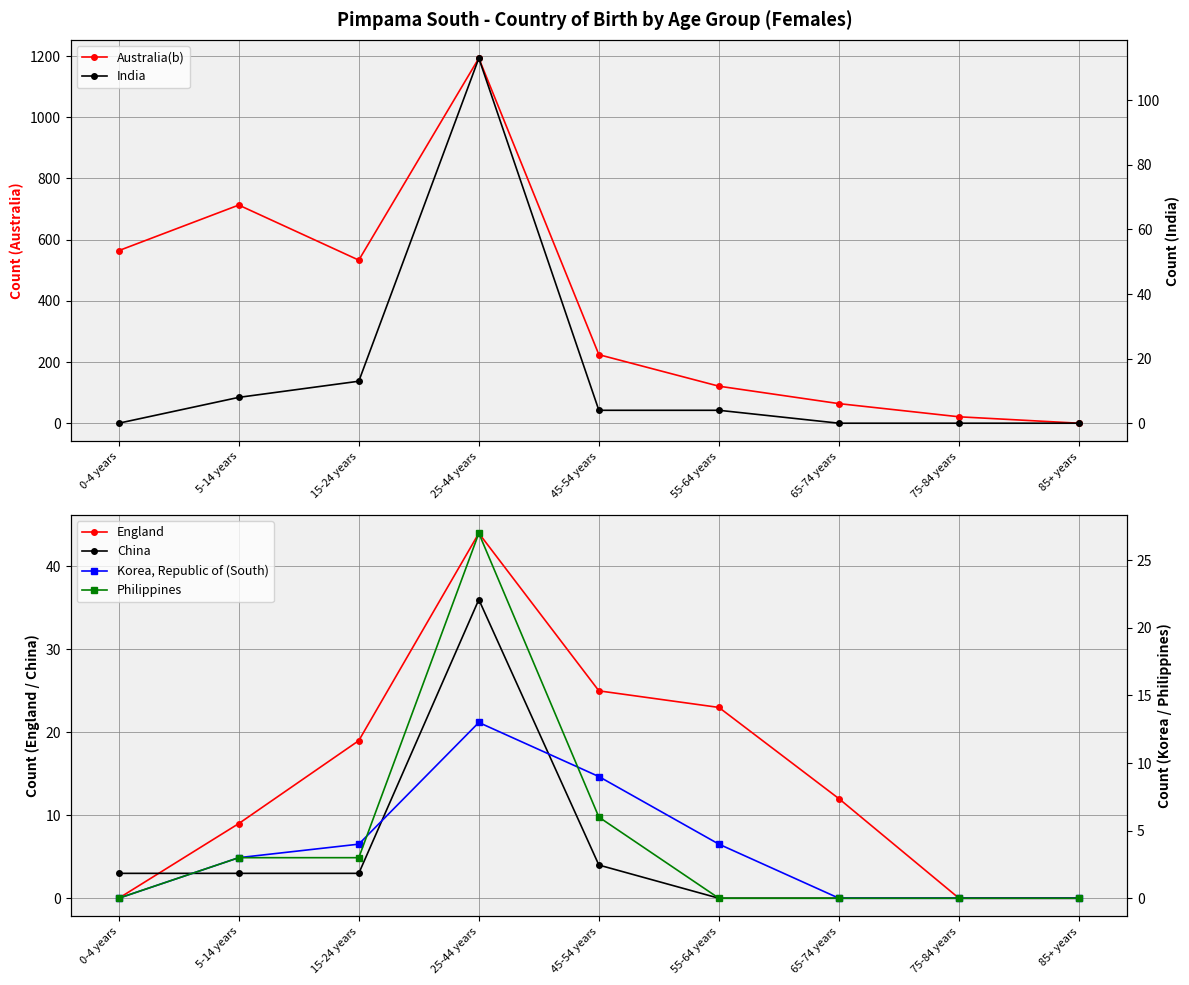

Is it true that Australia(b) equals 111 at 65-74 years?

False